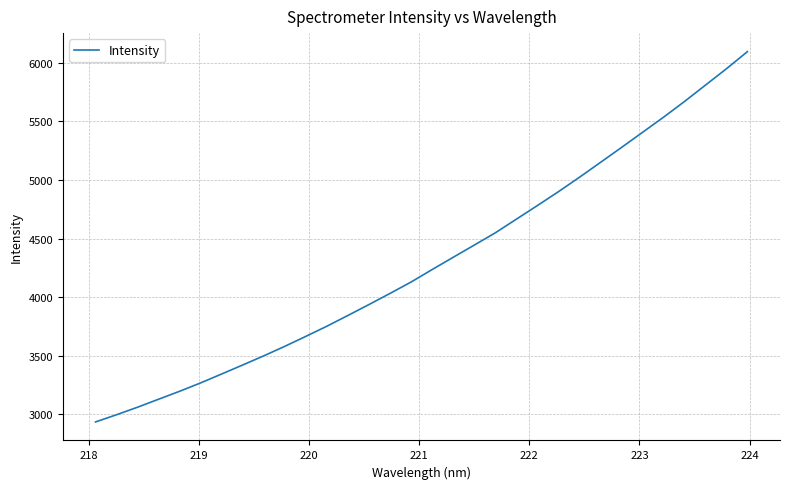

What is the difference between the maximum and minimum values?

3160.5